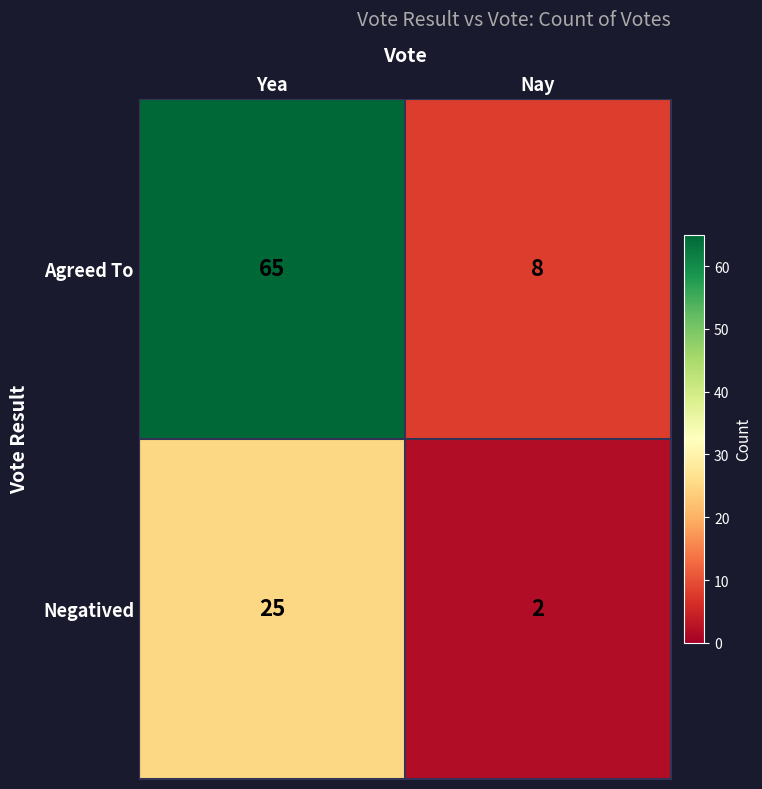

Reading right to left, extract all data points from this chart.

Agreed To: 8	65
Negatived: 2	25